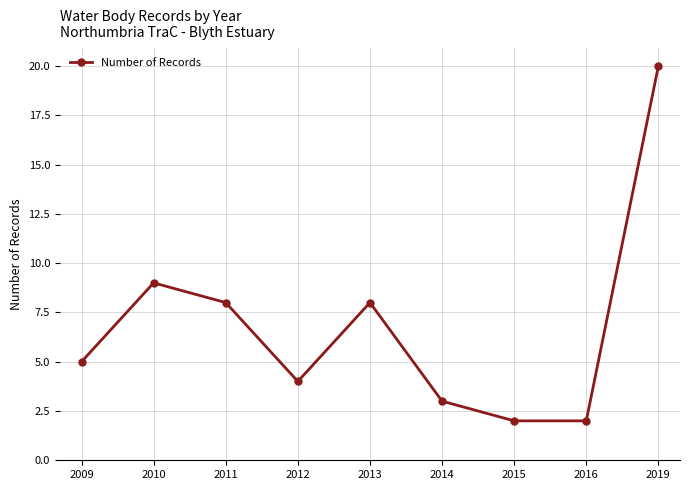

Between 2014 and 2015, which is larger?

2014